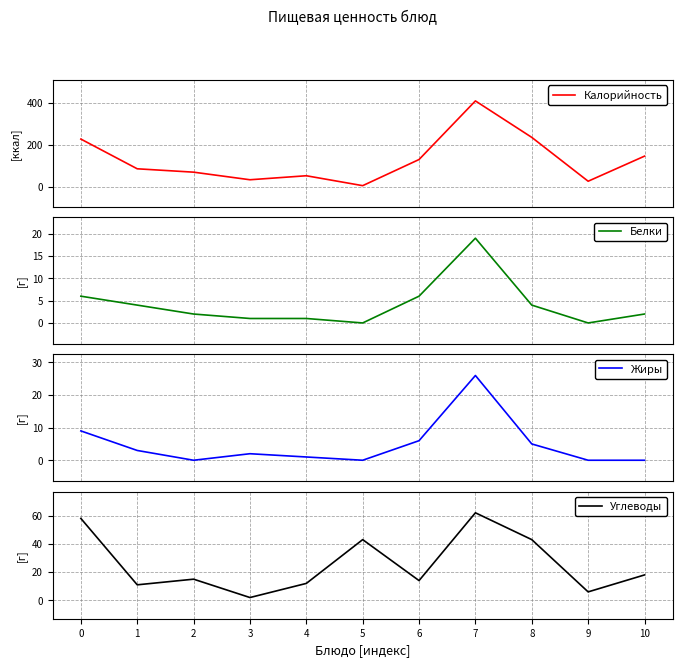

What is the difference between the Жиры values at 7 and 6?

20